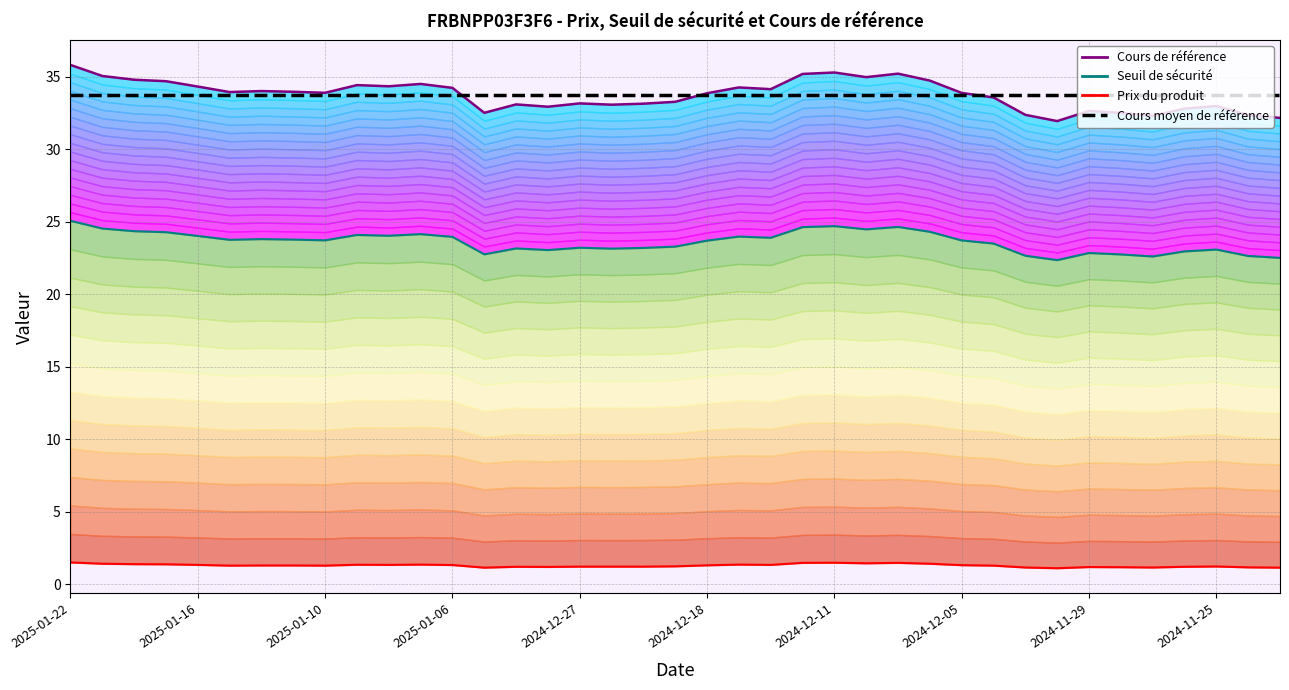

What is the sum of all Prix du produit values?

51.0